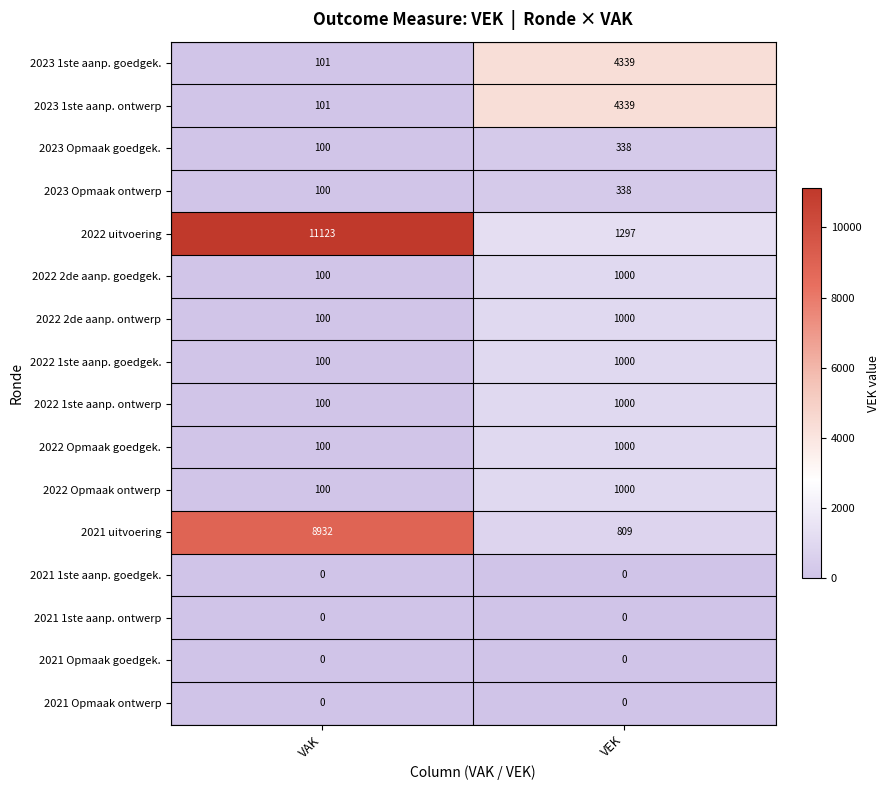

Which series has the largest range (max minus min)?

2022 uitvoering